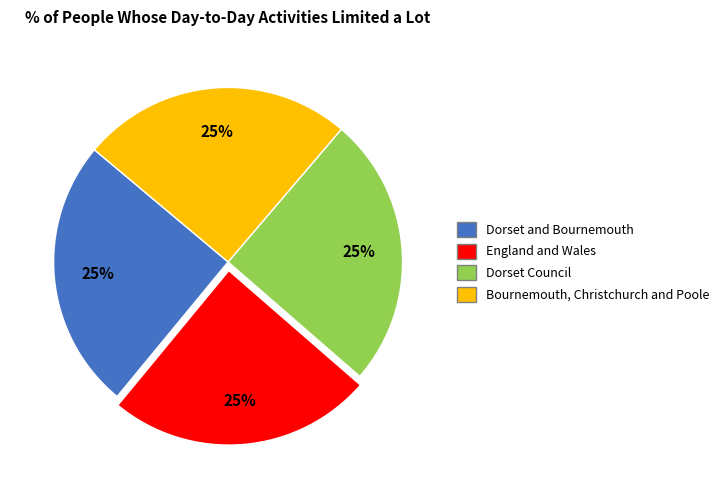

Count the number of slices in the pie.

4